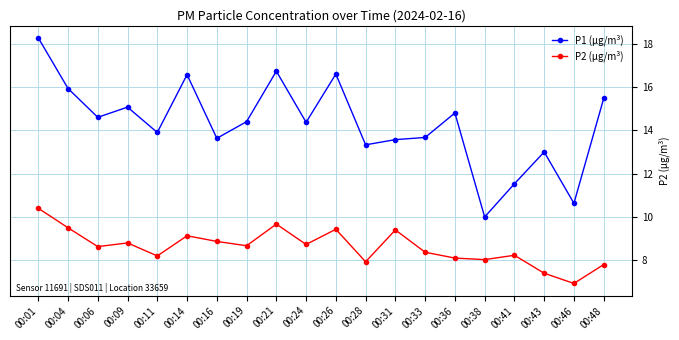

What is the spread (max minus min) of values at 00:46?

3.7